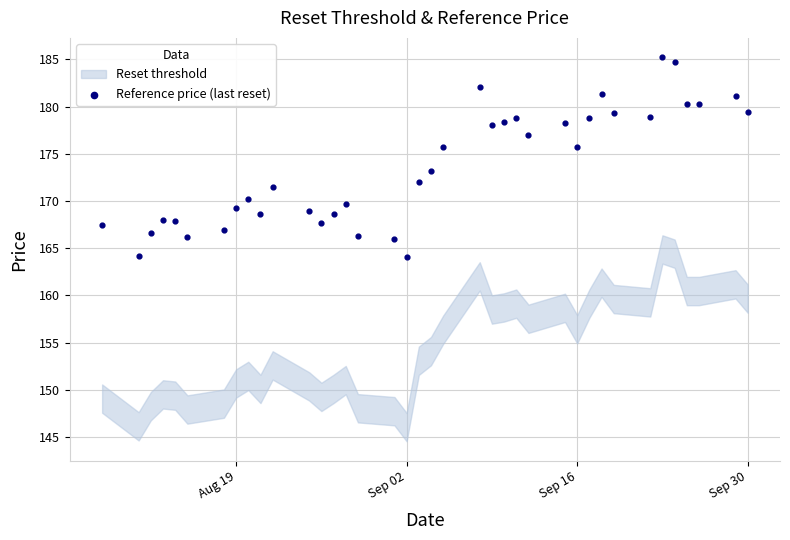

What is the range of X values (max minus min)?

53.0